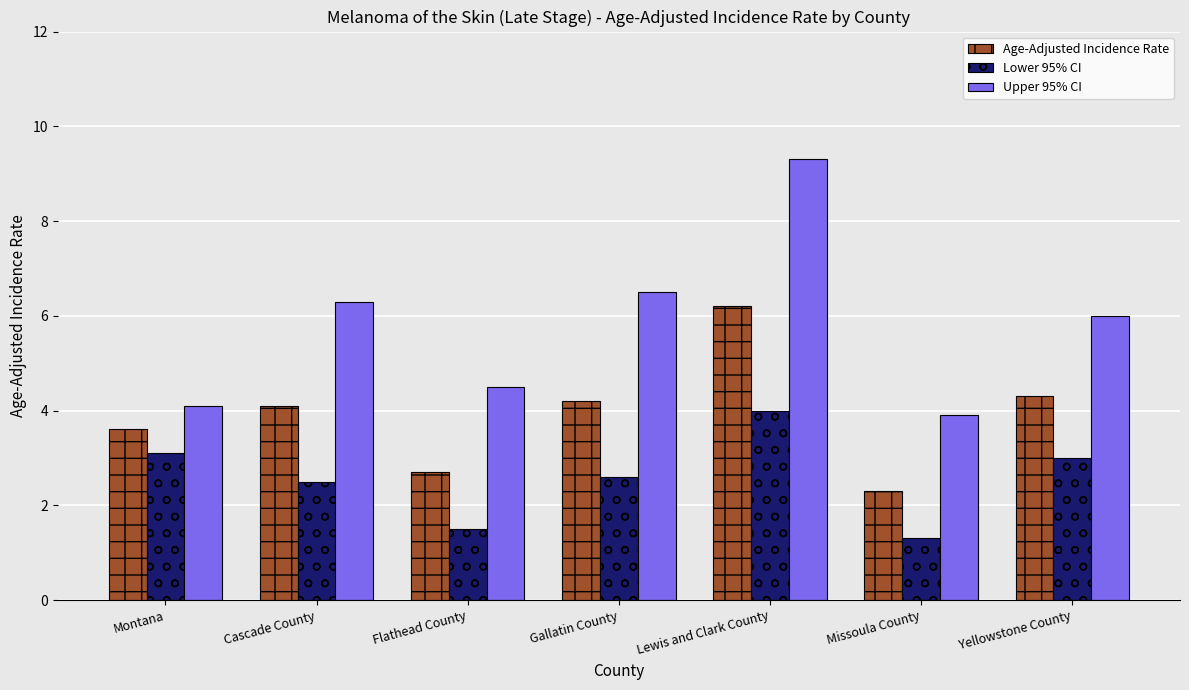

List the series in order of their peak value, highest first.

Upper 95% CI, Age-Adjusted Incidence Rate, Lower 95% CI